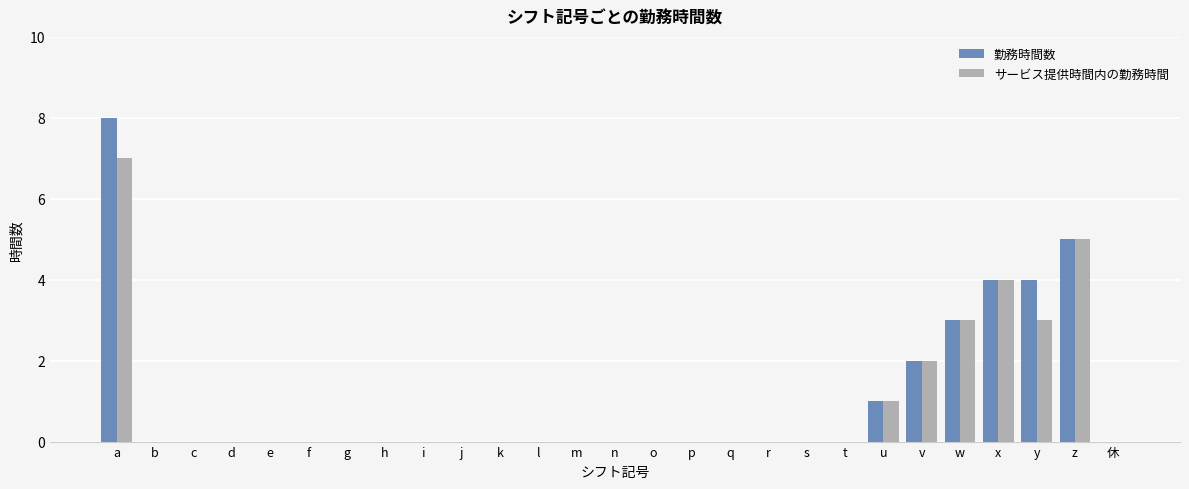

The value of サービス提供時間内の勤務時間 at v is 2. True or false?

True